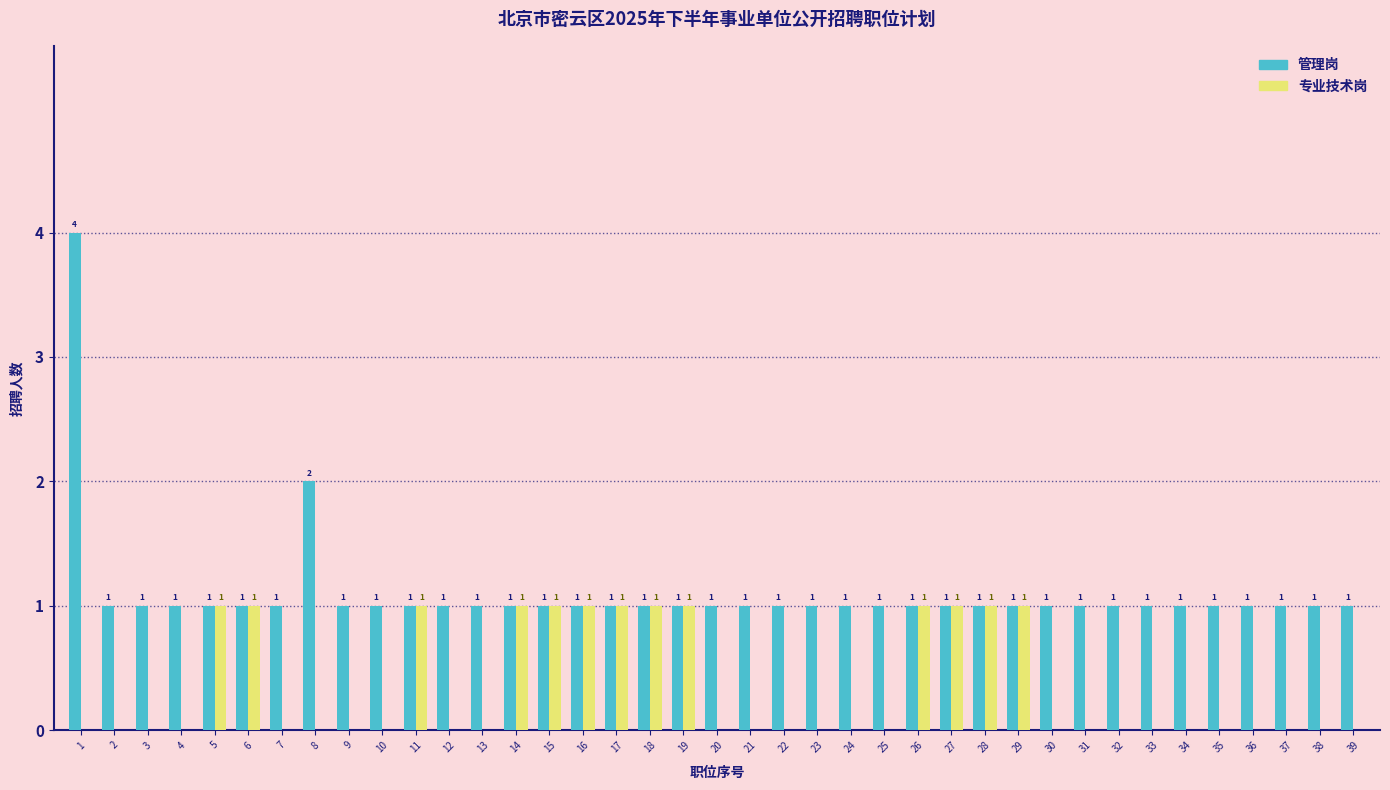

Reading left to right, what are all the values shown in this chart?

管理岗: 1=4	2=1	3=1	4=1	5=1	6=1	7=1	8=2	9=1	10=1	11=1	12=1	13=1	14=1	15=1	16=1	17=1	18=1	19=1	20=1	21=1	22=1	23=1	24=1	25=1	26=1	27=1	28=1	29=1	30=1	31=1	32=1	33=1	34=1	35=1	36=1	37=1	38=1	39=1
专业技术岗: 1=0	2=0	3=0	4=0	5=1	6=1	7=0	8=0	9=0	10=0	11=1	12=0	13=0	14=1	15=1	16=1	17=1	18=1	19=1	20=0	21=0	22=0	23=0	24=0	25=0	26=1	27=1	28=1	29=1	30=0	31=0	32=0	33=0	34=0	35=0	36=0	37=0	38=0	39=0